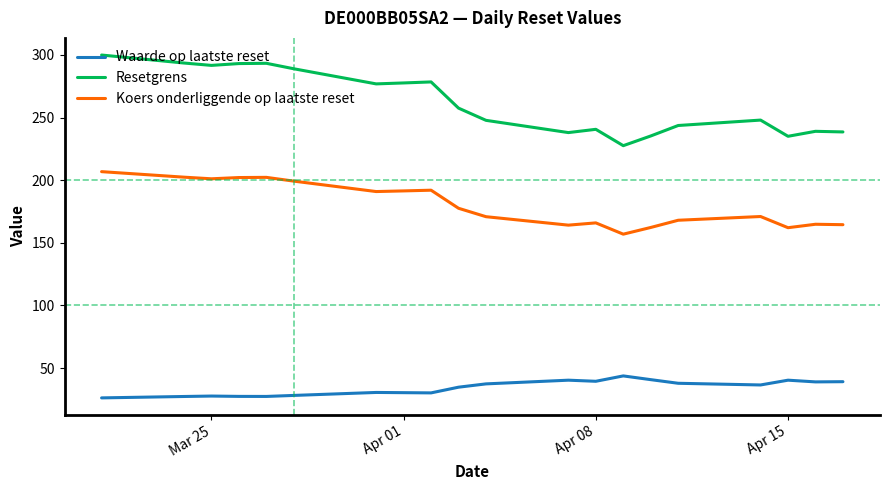

What is the difference between the maximum and minimum values in the Resetgrens series?

72.3